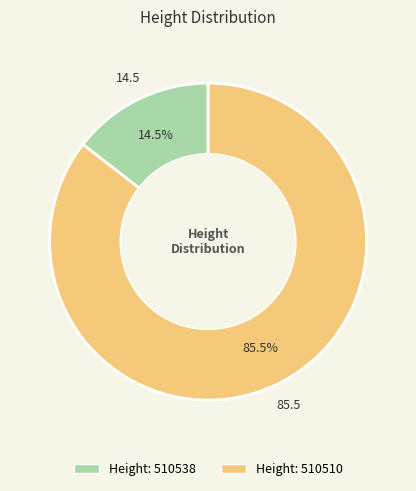

Is there a majority slice in this chart?

Yes